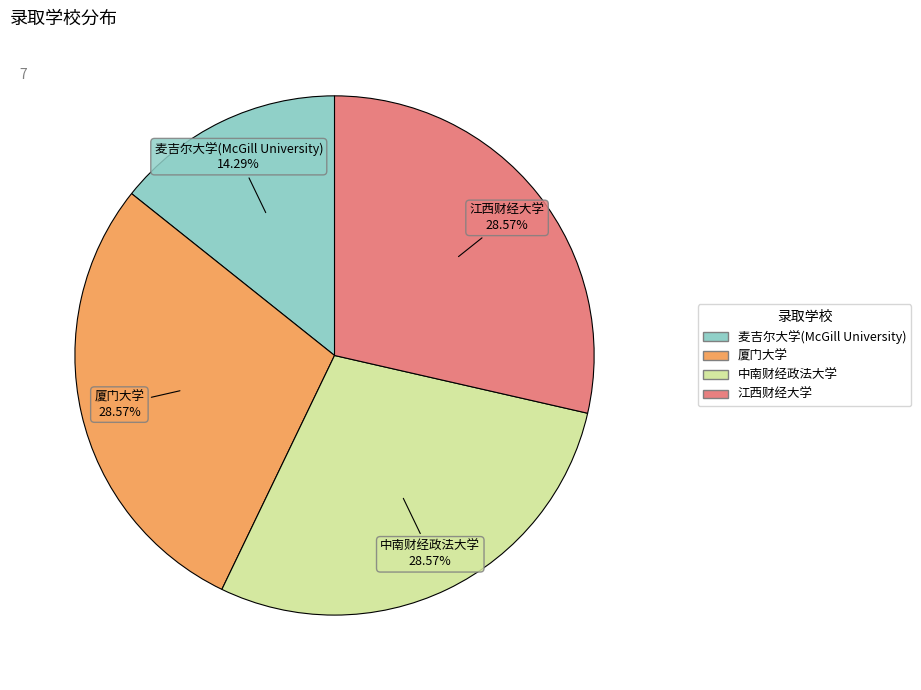

To the nearest percent, what is the average slice percentage?

25%